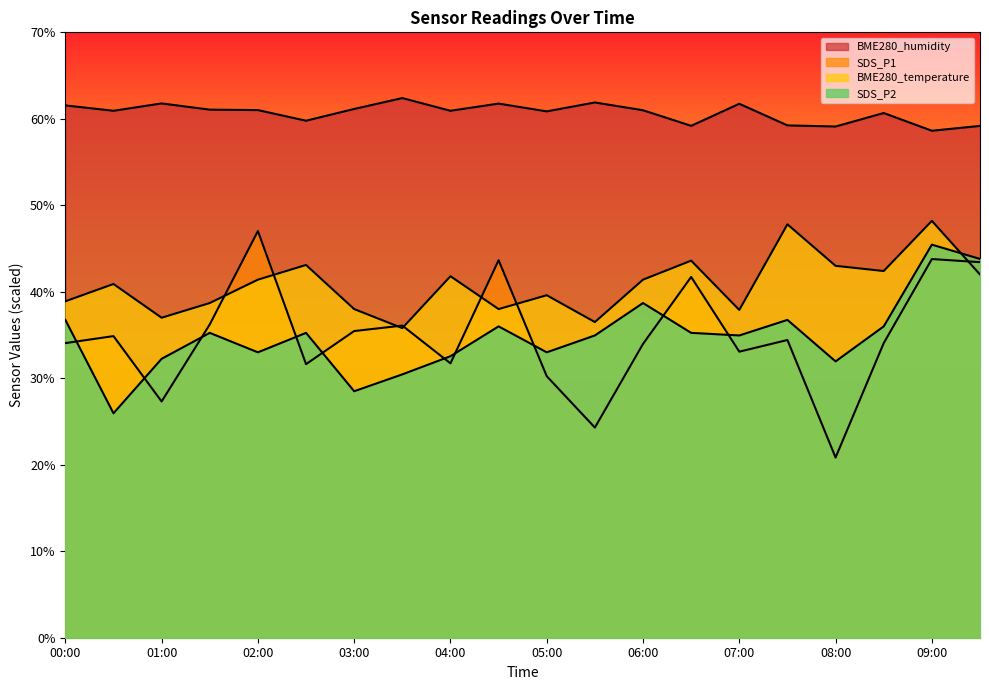

In SDS_P2, how many points are higher than both neighbors (excluding endpoints)?

6